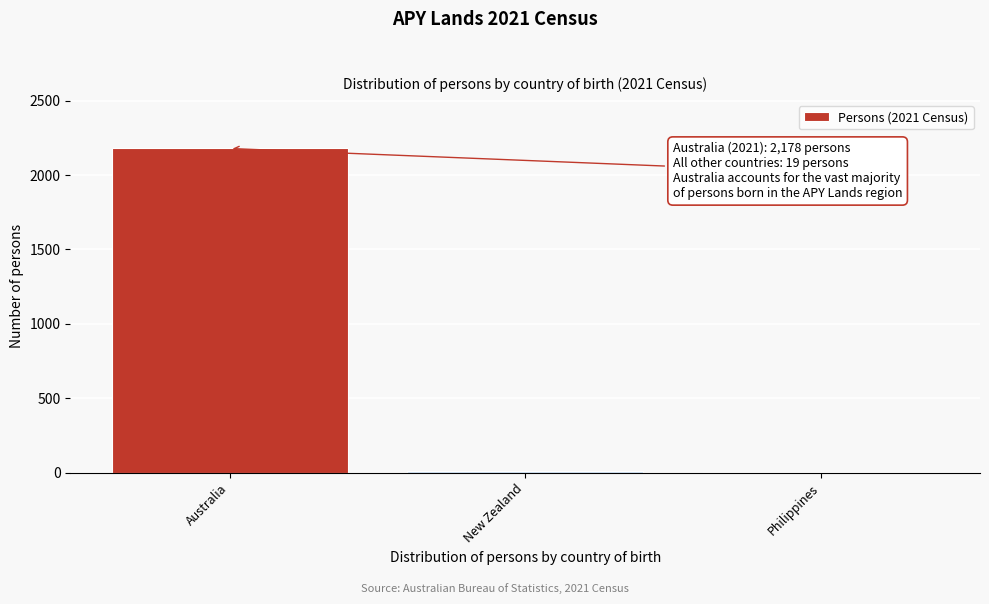

Between New Zealand and Australia, which is larger?

Australia